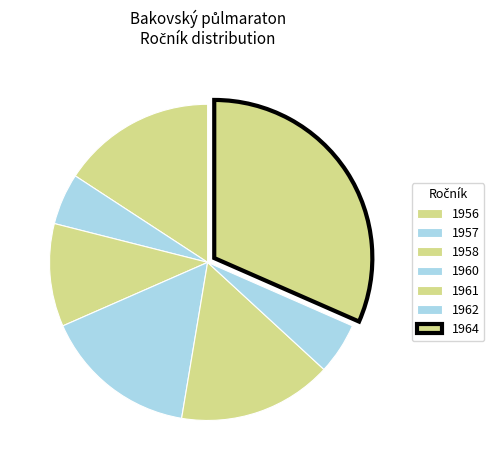

The 1956 slice represents 16% of the pie. True or false?

True